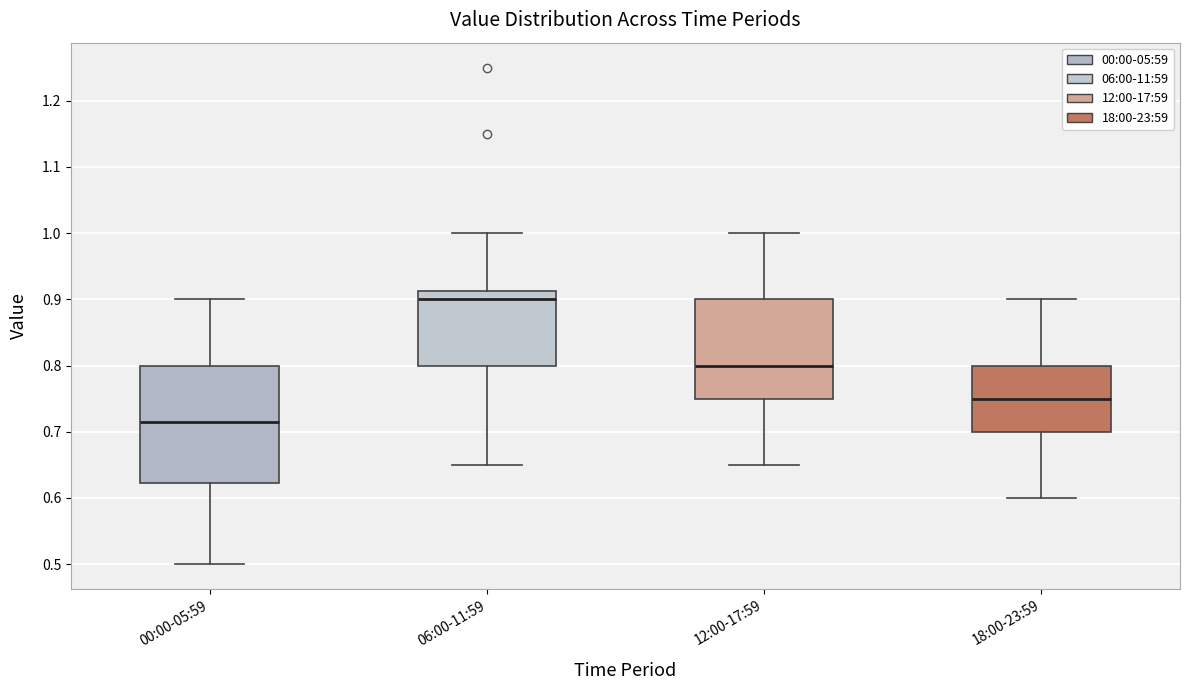

Where does the median line of the box for 00:00-05:59 sit on the y-axis? The values are not printed on the chart, so give them approximately, as read against the axis.

0.72